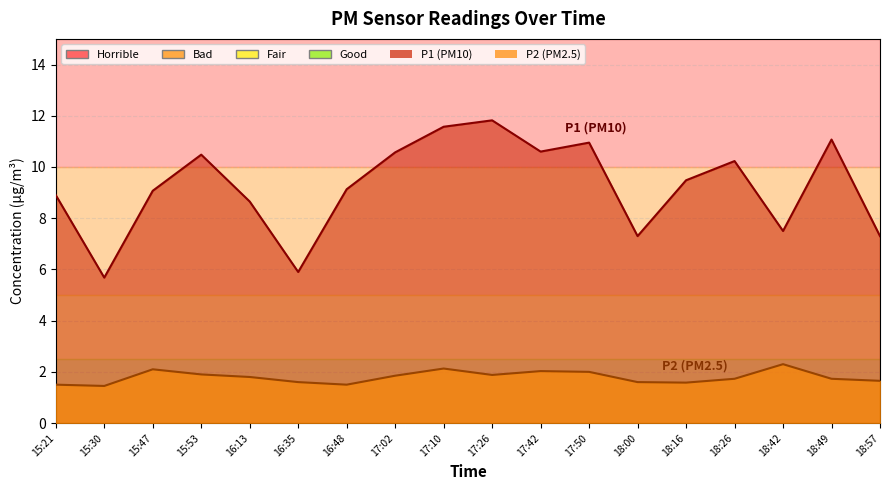

What is the spread (max minus min) of values at 15:30?

4.2